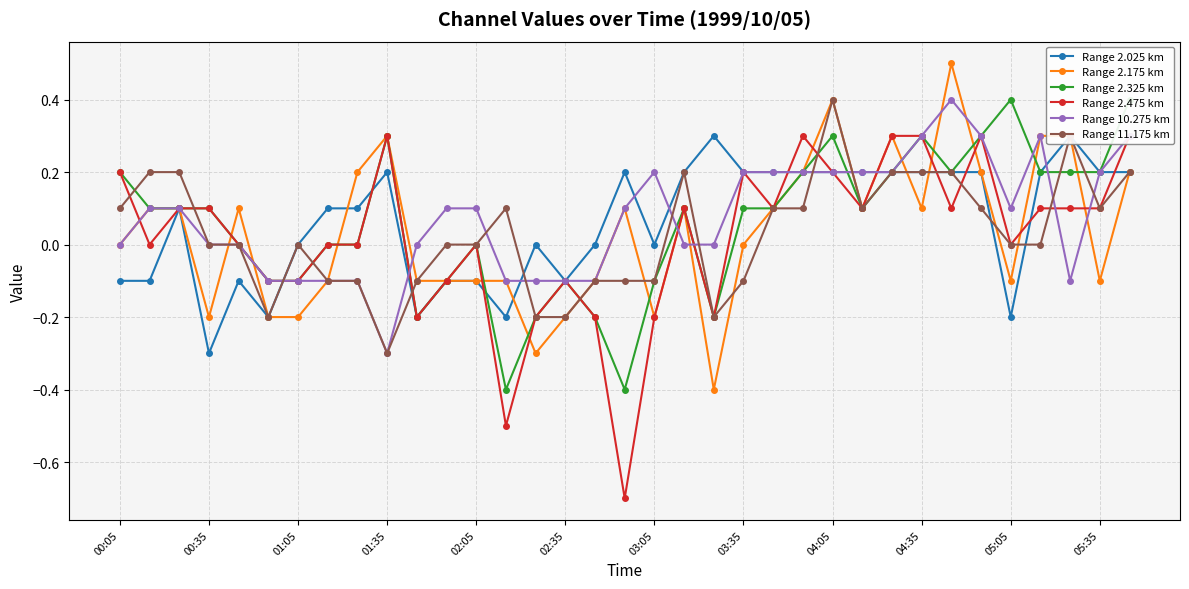

Is it true that Range 10.275 km equals 0.1 at 04:05?

False